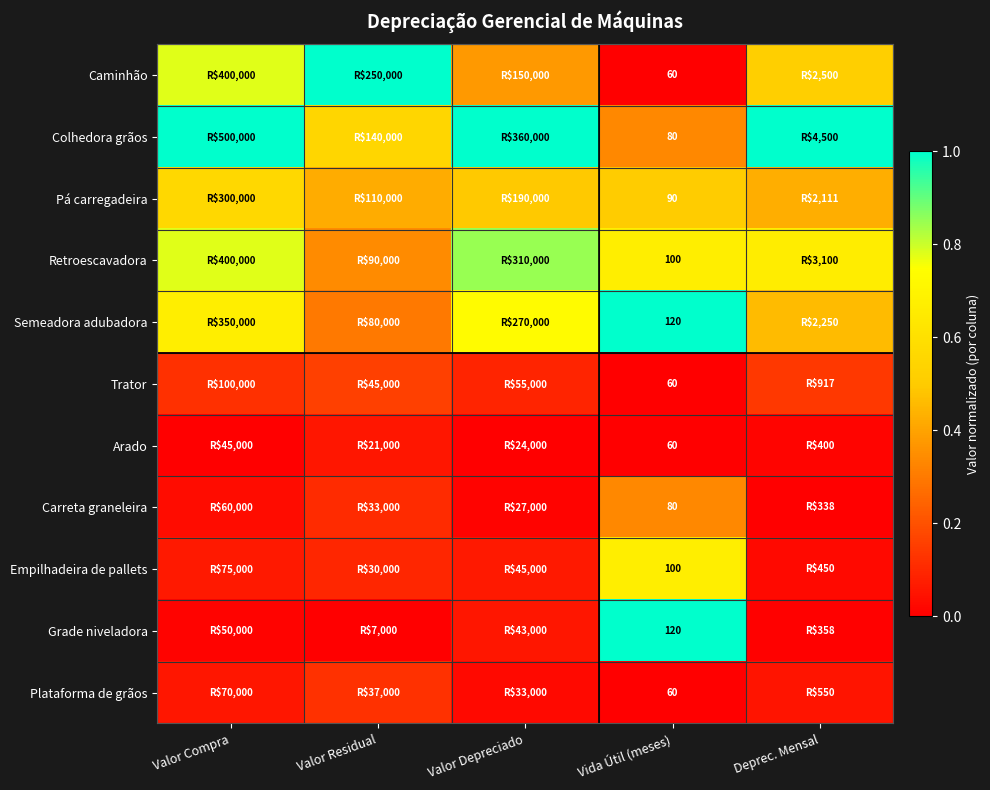

At which label is Grade niveladora closest to 0?

Valor Residual